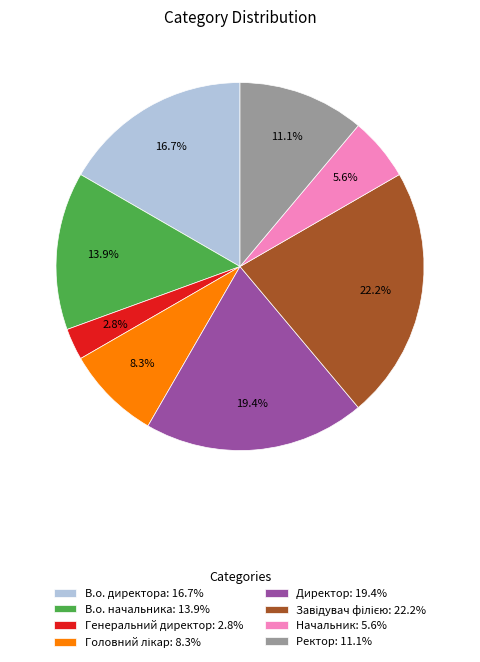

Does any single category account for the majority?

No